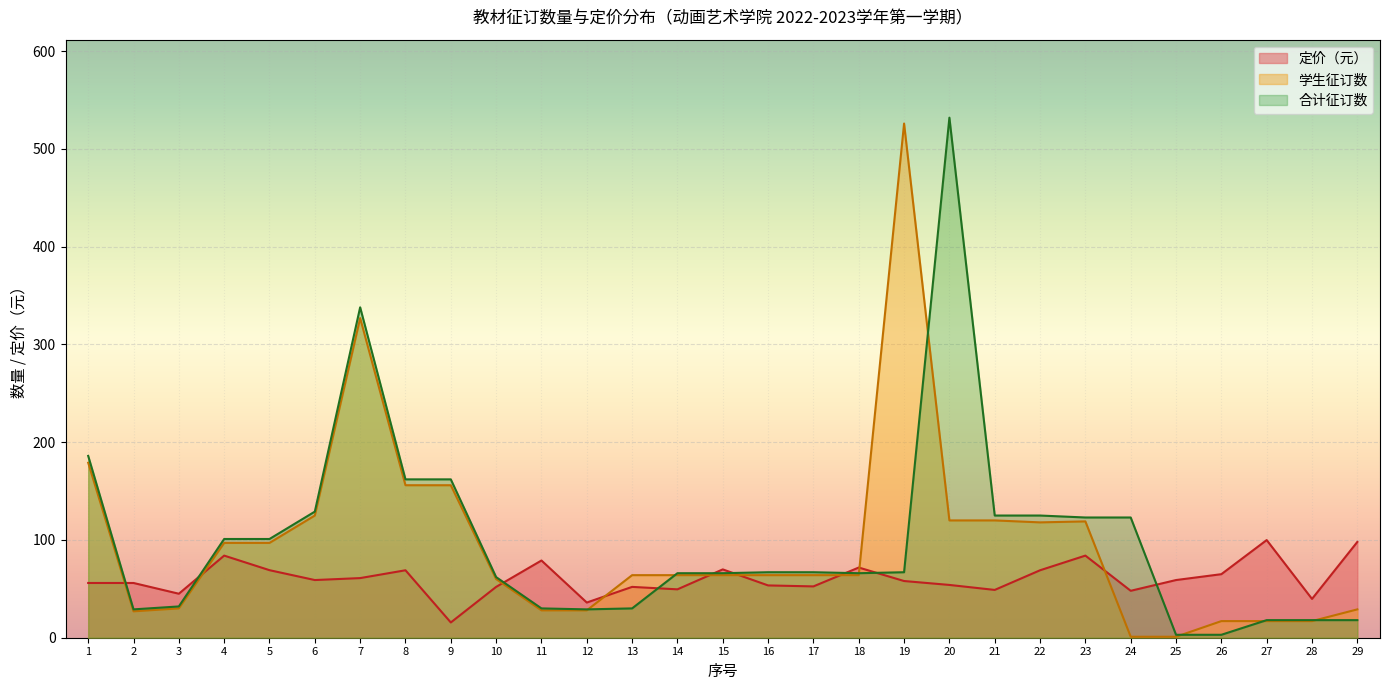

True or false: 学生征订数 and 定价 cross at least once.

True